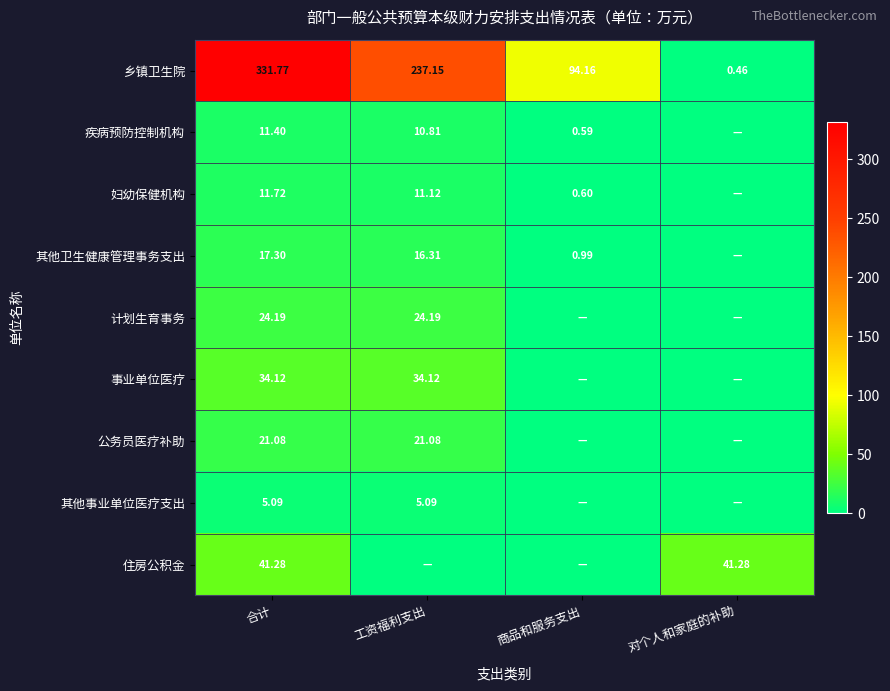

Is it true that 疾病预防控制机构 equals 10.8 at 工资福利支出?

True